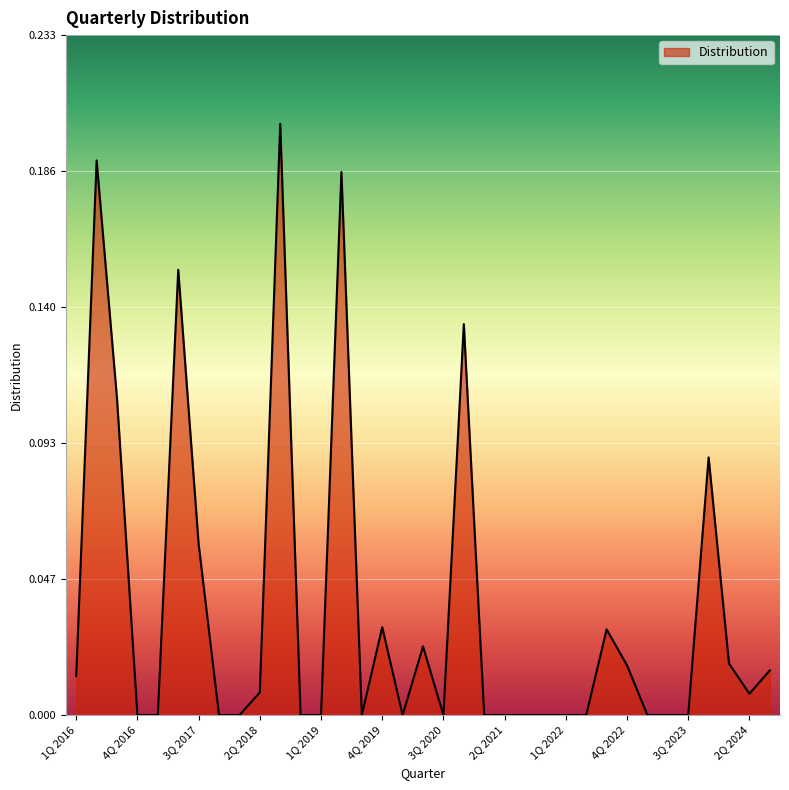

How many lines are shown in the chart?

1